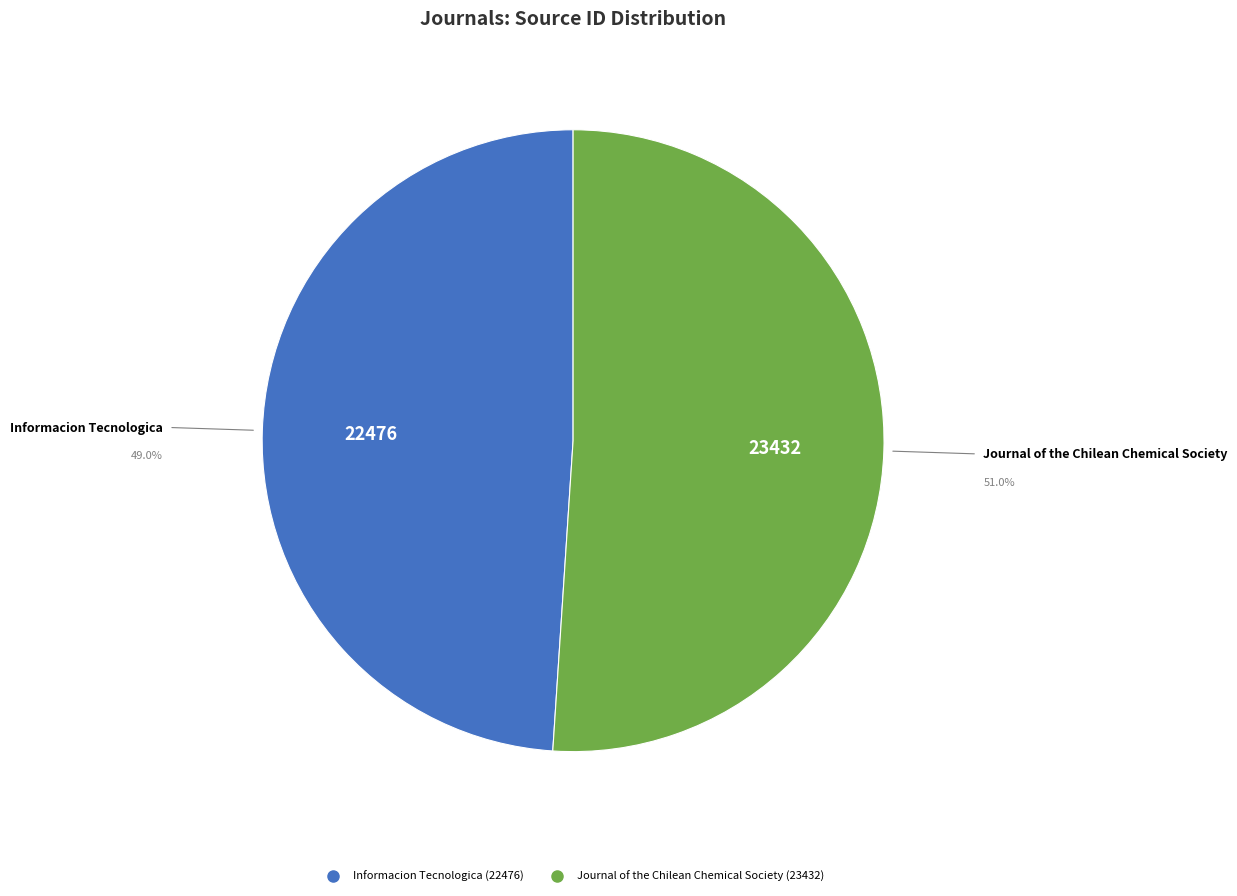

The Informacion Tecnologica slice represents 63% of the pie. True or false?

False